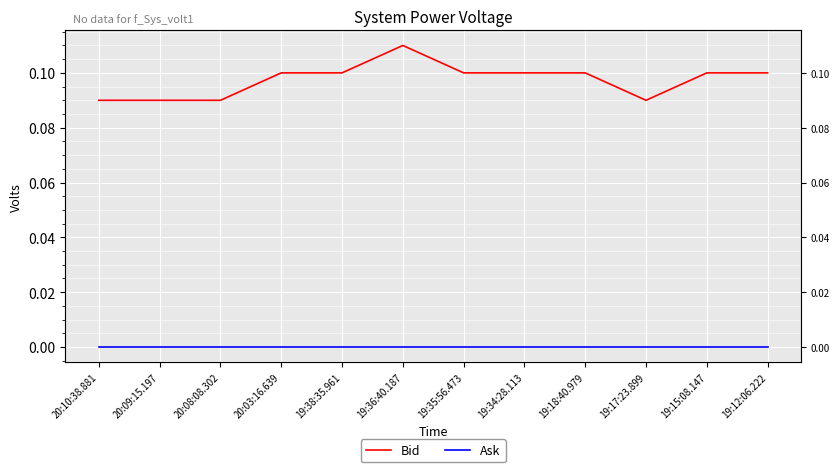

List the series in order of their peak value, highest first.

Bid, Ask